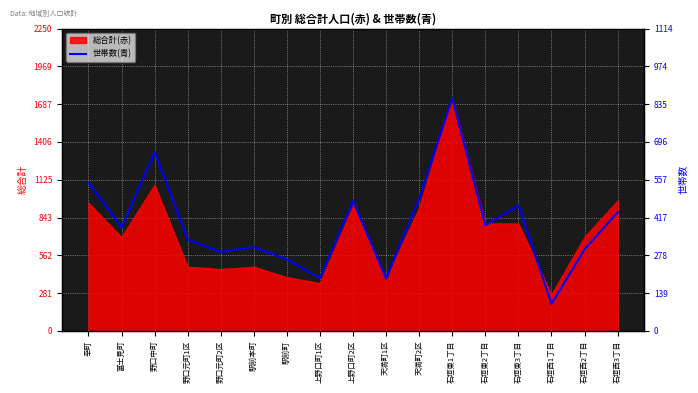

Which category has the highest value in the 総合計(赤) series?

石垣東1丁目